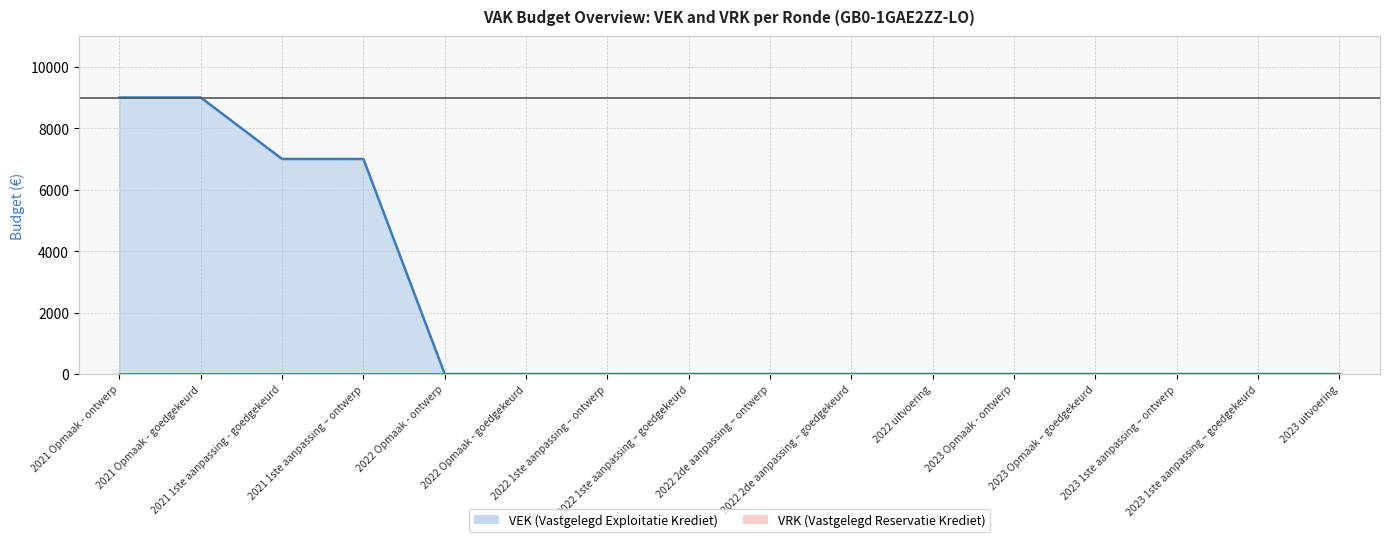

What is the average value?

2000